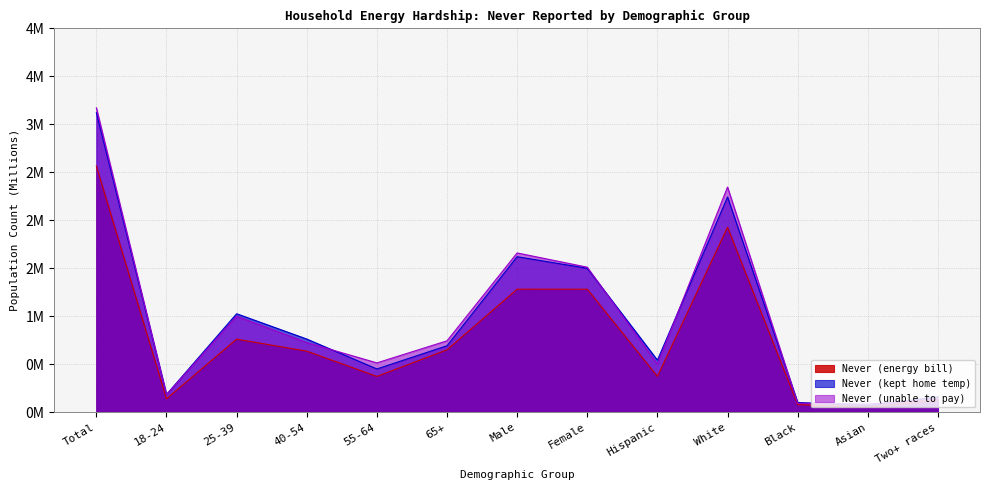

True or false: Never (unable to pay) and Never (energy bill) intersect in this chart.

False